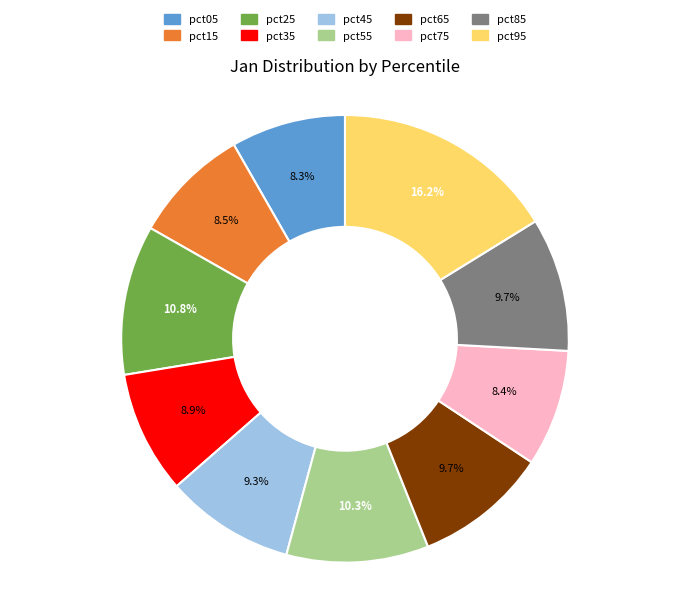

To the nearest percent, what is the difference between the pct45 and pct95 slice percentages?

7%